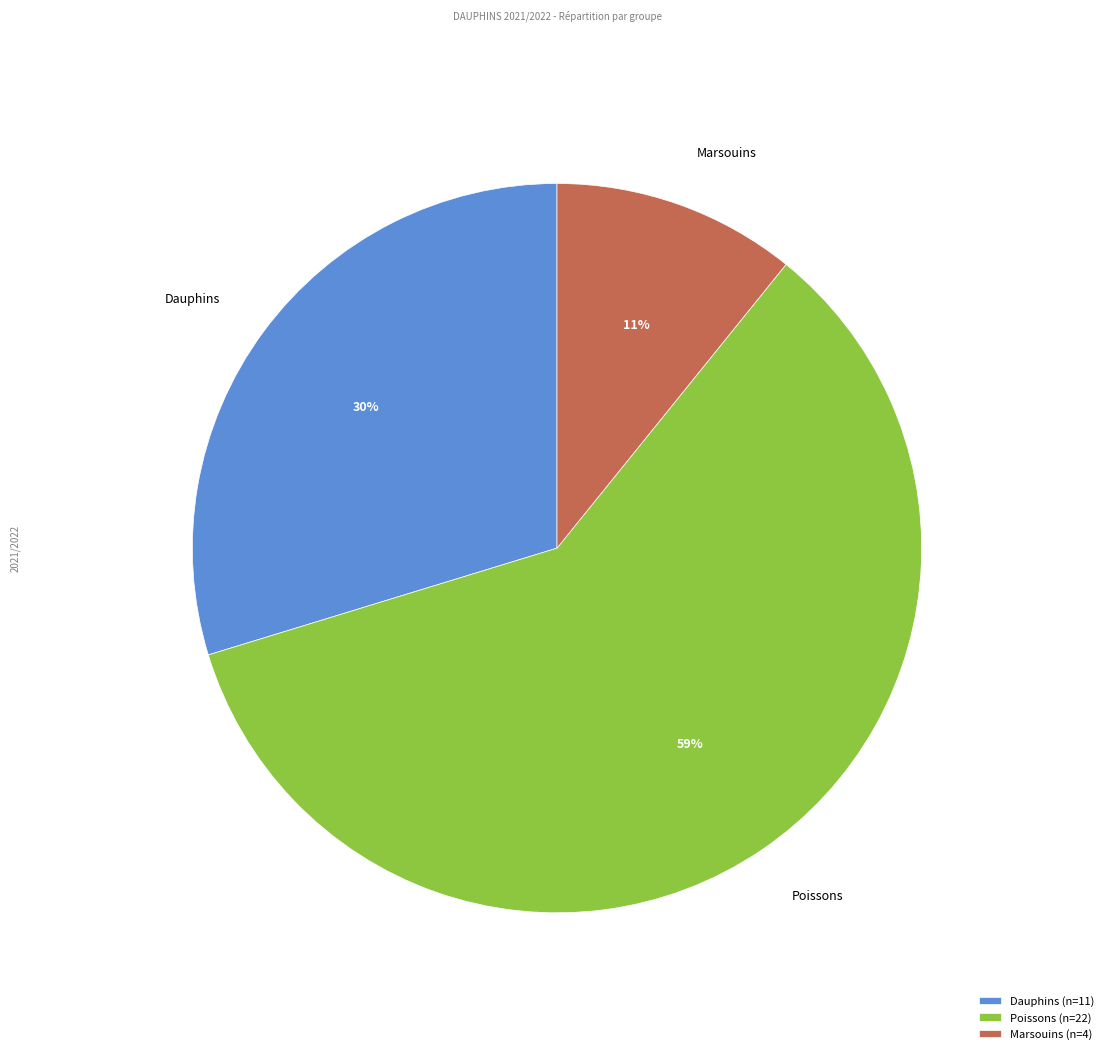

Which slice is the smallest?

Marsouins